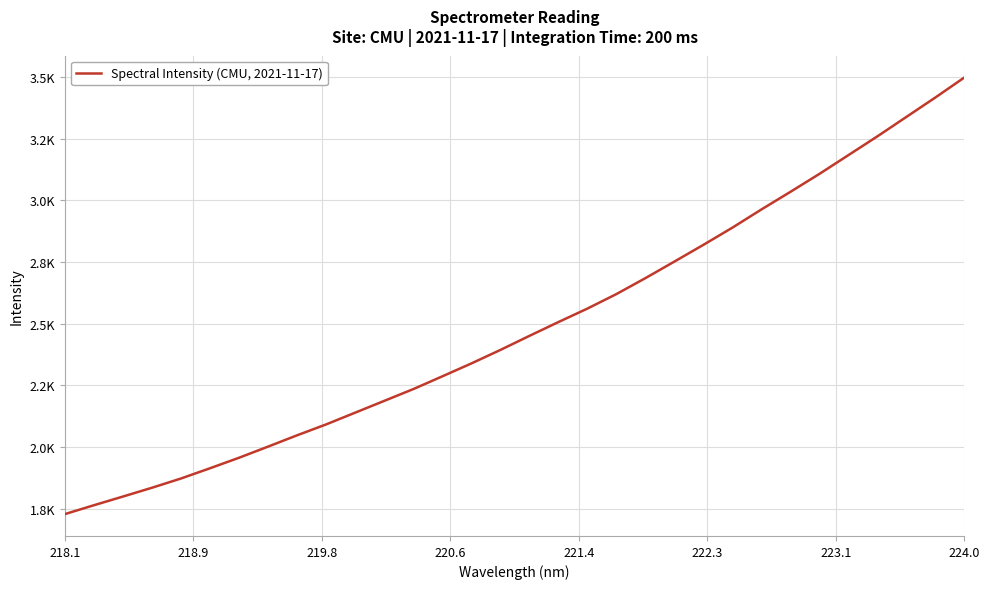

True or false: the data has more than 2 interior local peaks.

False